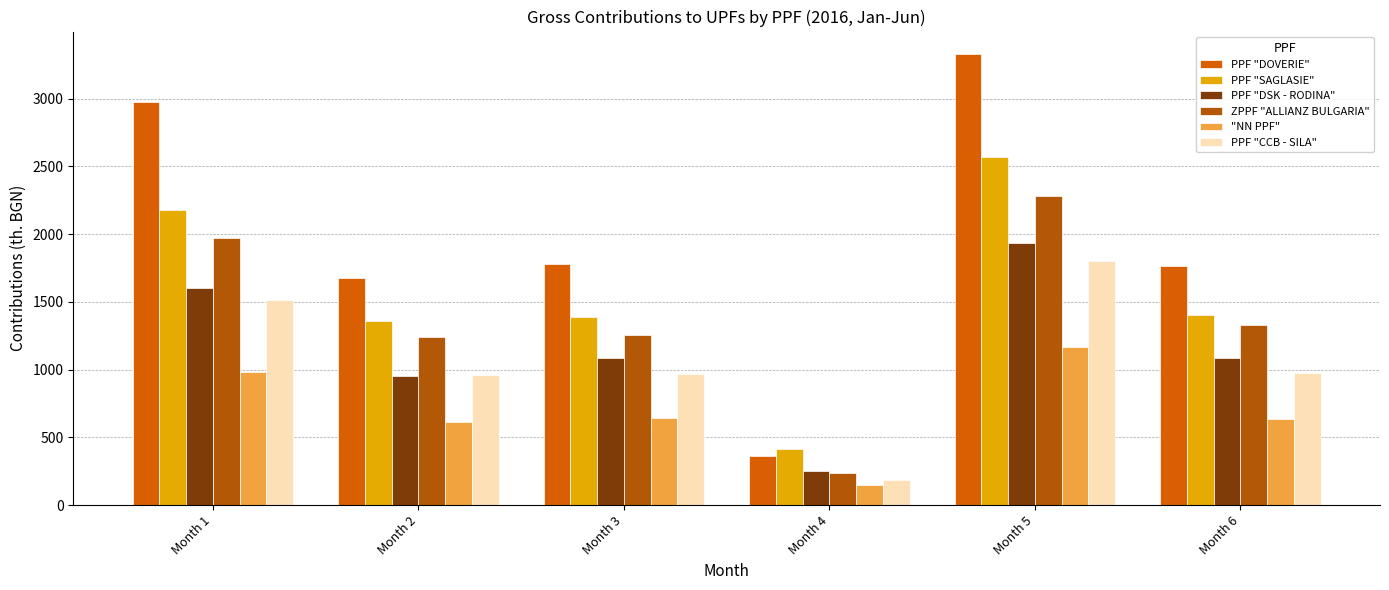

What is the difference between the highest and lowest values at Month 6?

1130